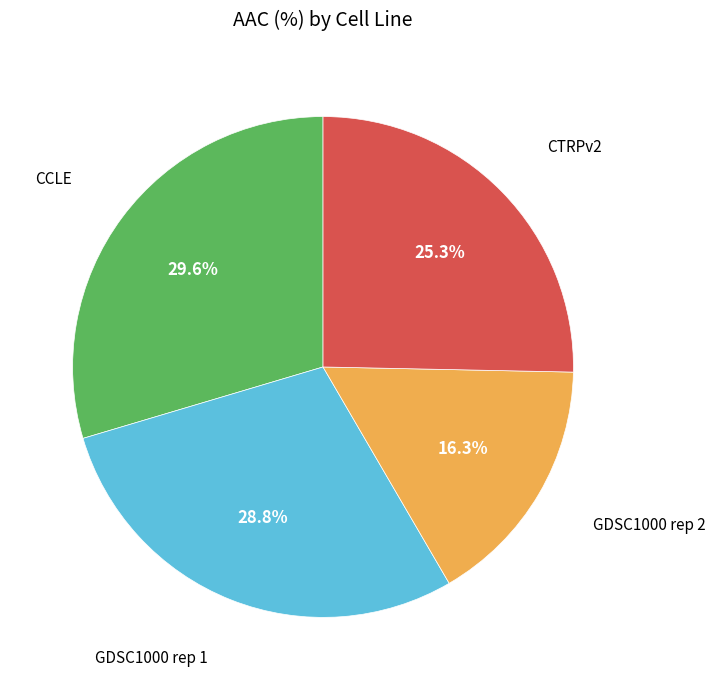

Is there a majority slice in this chart?

No